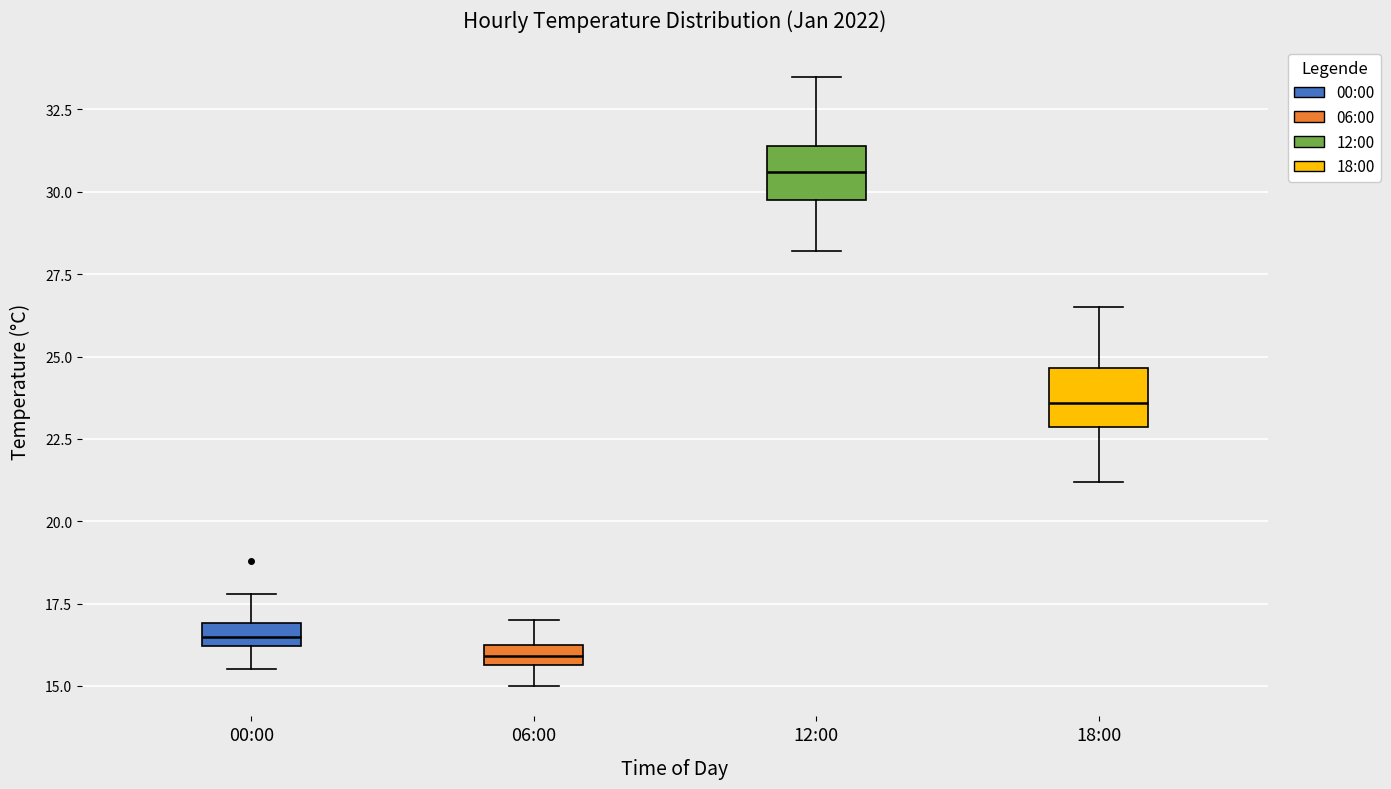

Which box's median line is the highest?

12:00